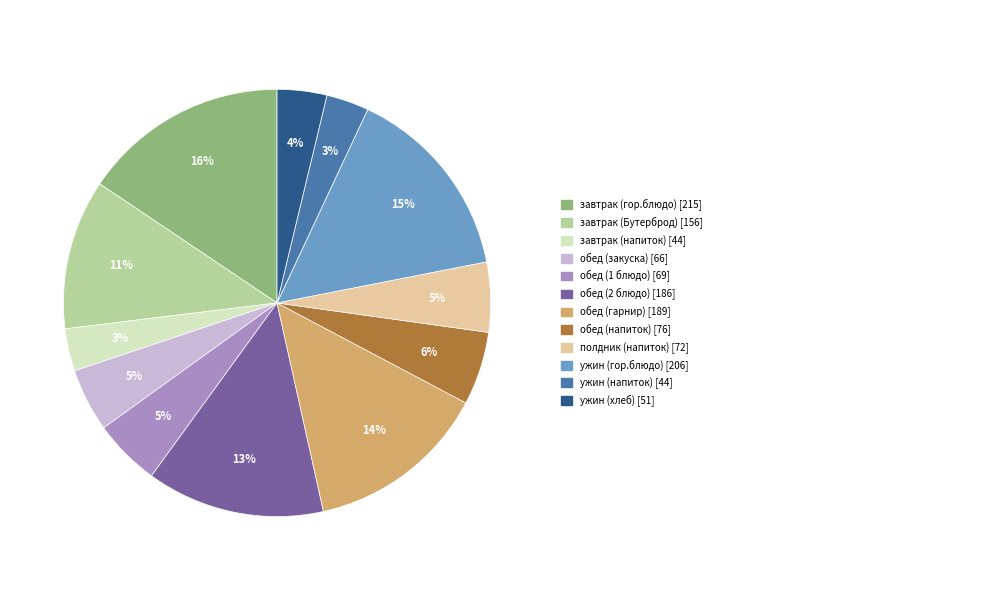

Is there a majority slice in this chart?

No